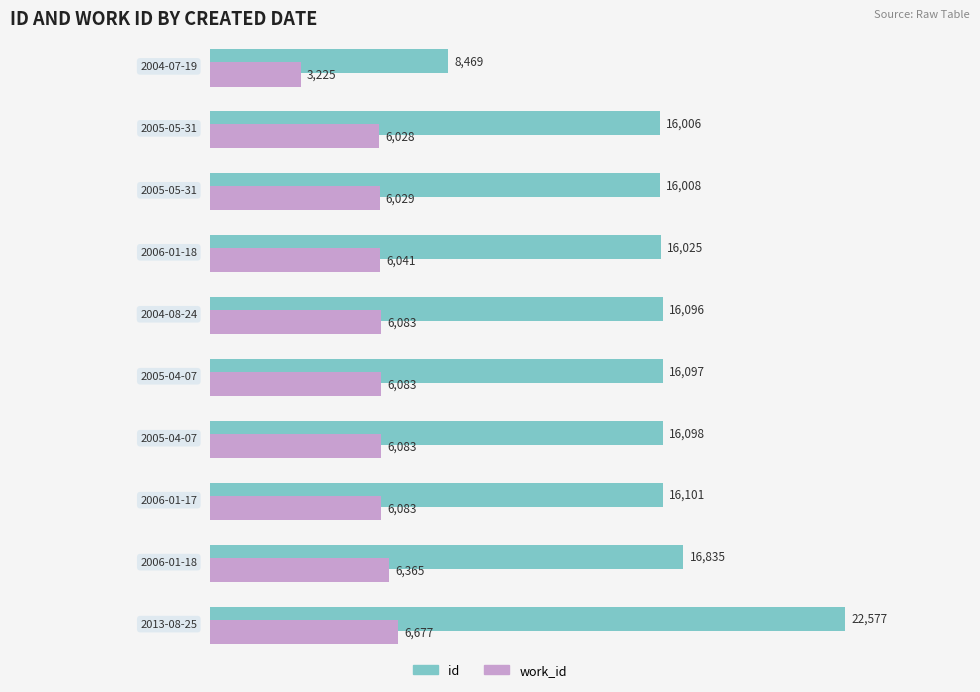

What is the maximum value shown in the chart?

22577